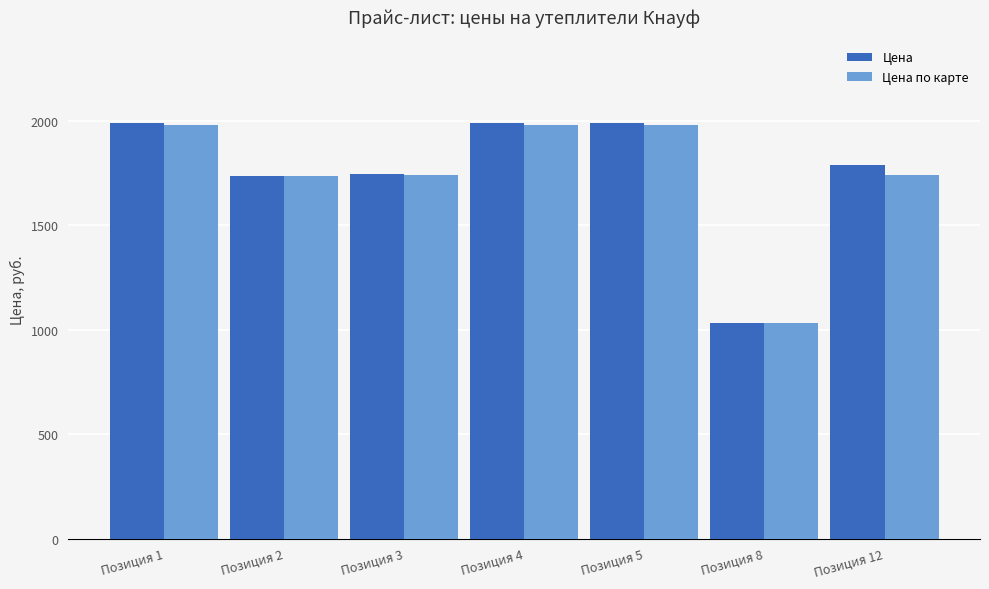

What is the value of the Цена bar at the 7th from the left?

1790